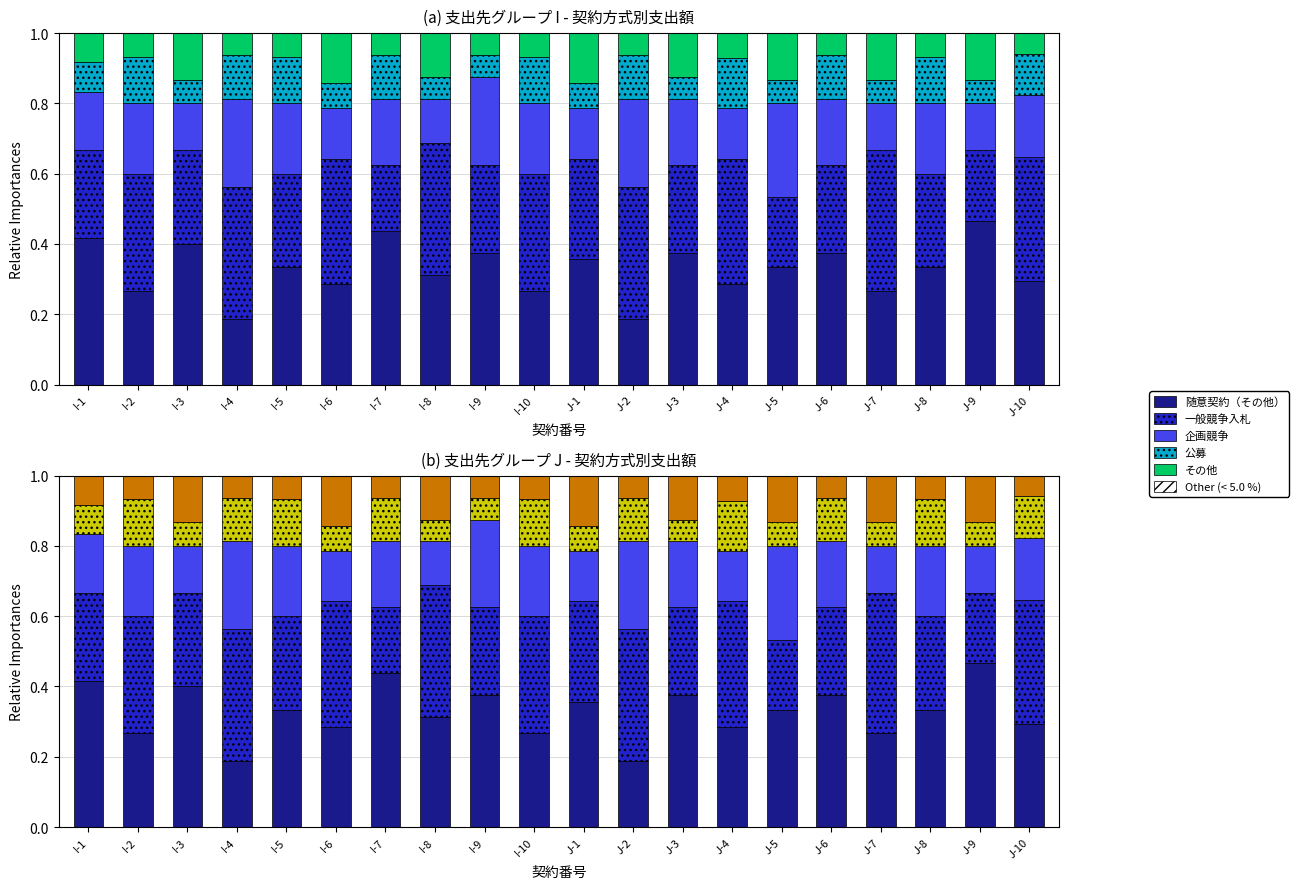

Reading left to right, what are all the values shown in this chart?

随意契約（その他）: 0.4	0.3	0.4	0.2	0.3	0.3	0.4	0.3	0.4	0.3	0.4	0.2	0.4	0.3	0.3	0.4	0.3	0.3	0.5	0.3
一般競争入札: 0.3	0.3	0.3	0.4	0.3	0.4	0.2	0.4	0.3	0.3	0.3	0.4	0.3	0.4	0.2	0.3	0.4	0.3	0.2	0.4
企画競争: 0.2	0.2	0.1	0.2	0.2	0.1	0.2	0.1	0.2	0.2	0.1	0.2	0.2	0.1	0.3	0.2	0.1	0.2	0.1	0.2
公募: 0.1	0.1	0.1	0.1	0.1	0.1	0.1	0.1	0.1	0.1	0.1	0.1	0.1	0.1	0.1	0.1	0.1	0.1	0.1	0.1
その他: 0.1	0.1	0.1	0.1	0.1	0.1	0.1	0.1	0.1	0.1	0.1	0.1	0.1	0.1	0.1	0.1	0.1	0.1	0.1	0.1
Other (< 5.0 %): 0.0	0.0	0.0	0.0	0.0	0.0	0.0	0.0	0.0	0.0	0.0	0.0	0.0	0.0	0.0	0.0	0.0	0.0	0.0	0.0